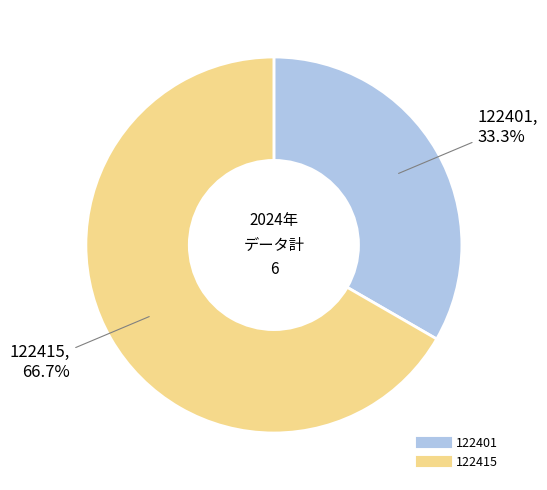

Count the number of slices in the pie.

2